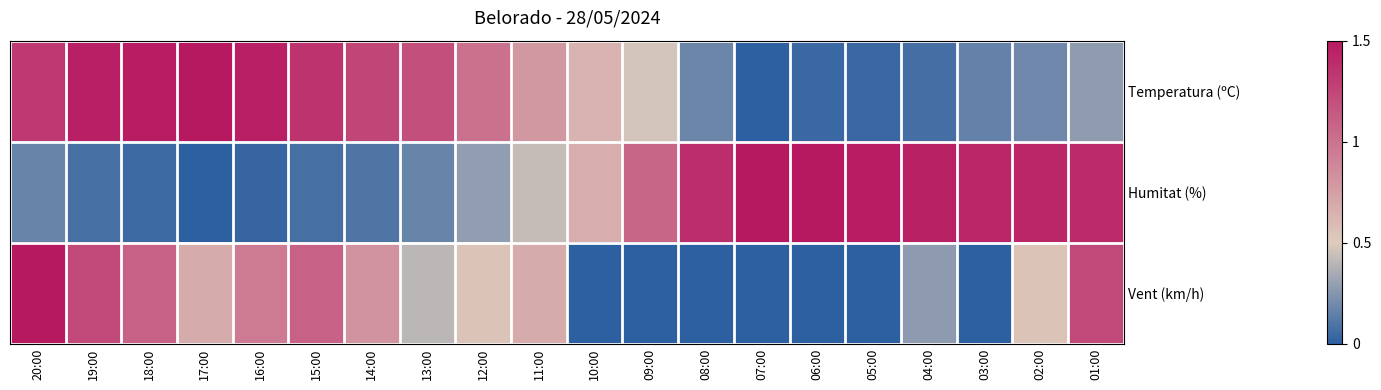

Reading right to left, transcribe all the data shown in this chart.

Temperatura (ºC): 01:00=0.3	02:00=0.2	03:00=0.2	04:00=0.1	05:00=0.0	06:00=0.0	07:00=0.0	08:00=0.2	09:00=0.5	10:00=0.6	11:00=0.8	12:00=1.0	13:00=1.2	14:00=1.2	15:00=1.4	16:00=1.5	17:00=1.5	18:00=1.5	19:00=1.5	20:00=1.3
Humitat (%): 01:00=1.4	02:00=1.4	03:00=1.4	04:00=1.5	05:00=1.5	06:00=1.5	07:00=1.5	08:00=1.4	09:00=1.1	10:00=0.7	11:00=0.4	12:00=0.3	13:00=0.2	14:00=0.1	15:00=0.1	16:00=0.0	17:00=0.0	18:00=0.0	19:00=0.1	20:00=0.2
Vent (km/h): 01:00=1.2	02:00=0.5	03:00=0.0	04:00=0.3	05:00=0.0	06:00=0.0	07:00=0.0	08:00=0.0	09:00=0.0	10:00=0.0	11:00=0.7	12:00=0.5	13:00=0.4	14:00=0.8	15:00=1.1	16:00=1.0	17:00=0.7	18:00=1.1	19:00=1.2	20:00=1.5